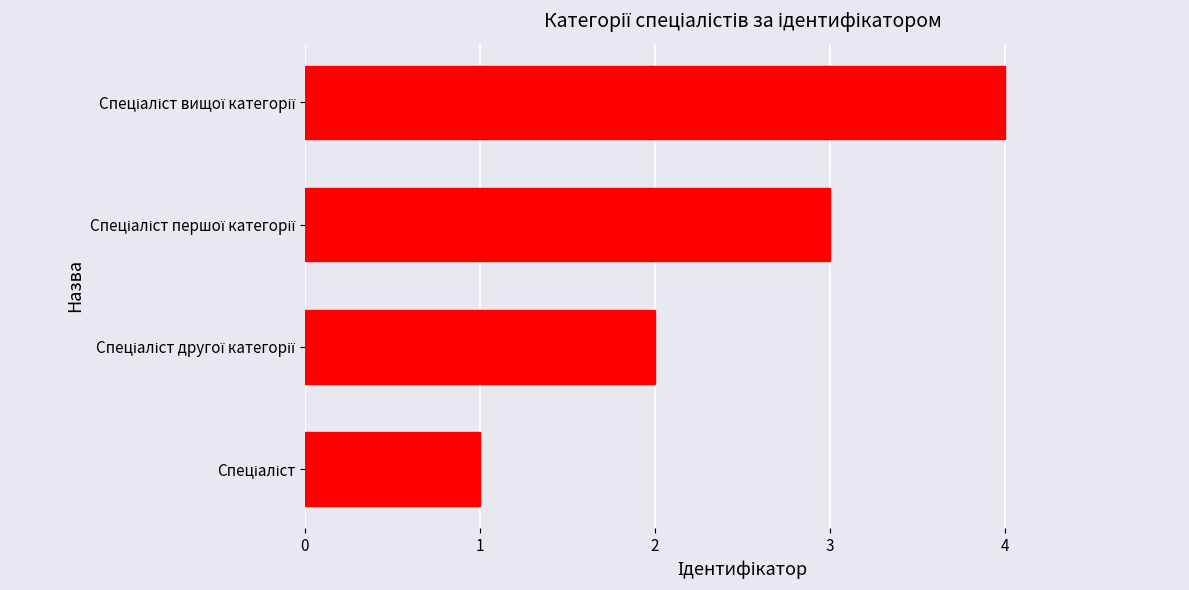

What is the greatest value displayed?

4